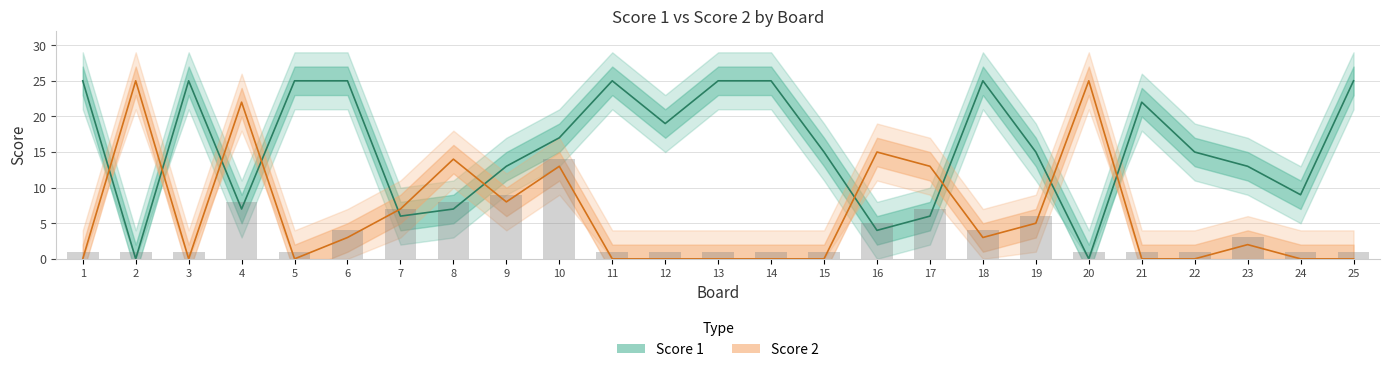

Which series has the widest spread of values?

Score 1